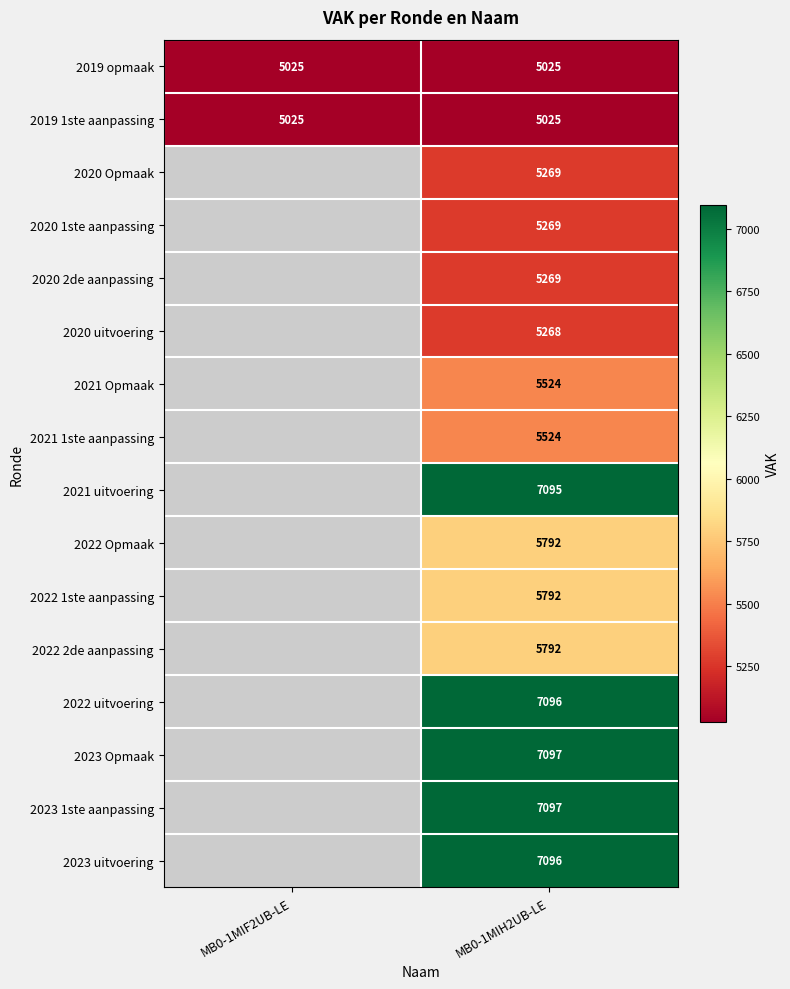

What is the smallest value displayed?

5025.0